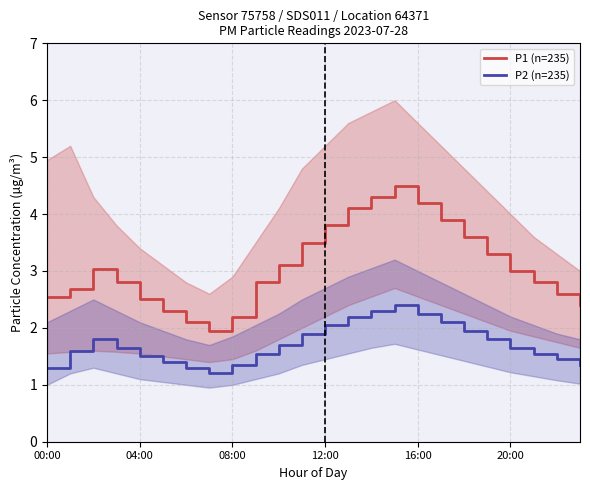

What is the lowest value of the P2 (n=235) series?

1.2